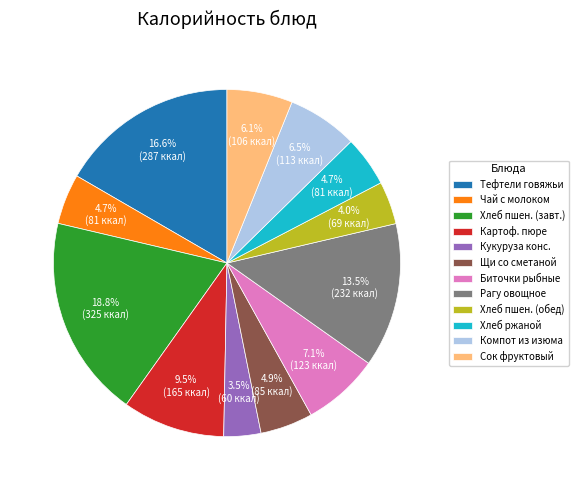

Is Компот из изюма the majority of the pie?

No